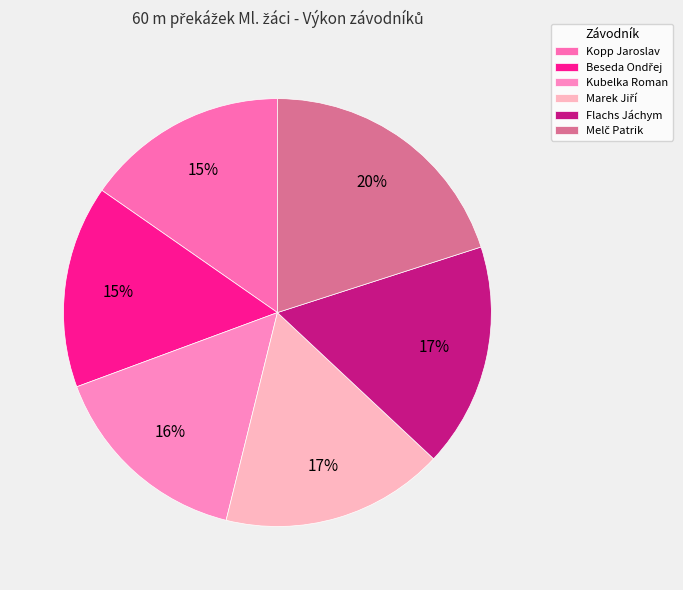

Is it true that Beseda Ondřej is 27% of the pie?

False